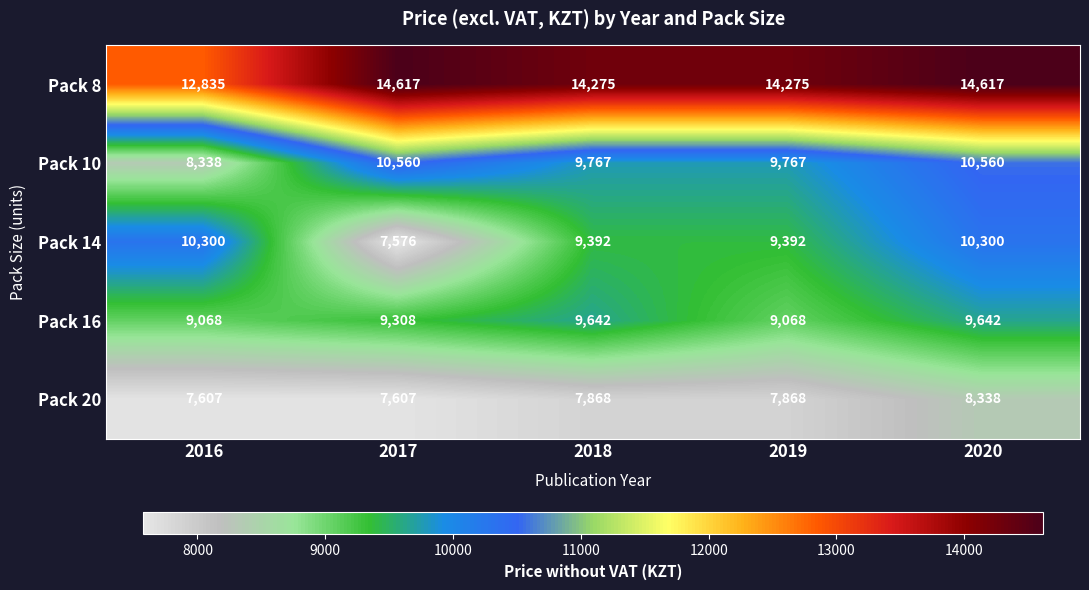

What is the sum of the Pack 10 values at 2017 and 2019?

20327